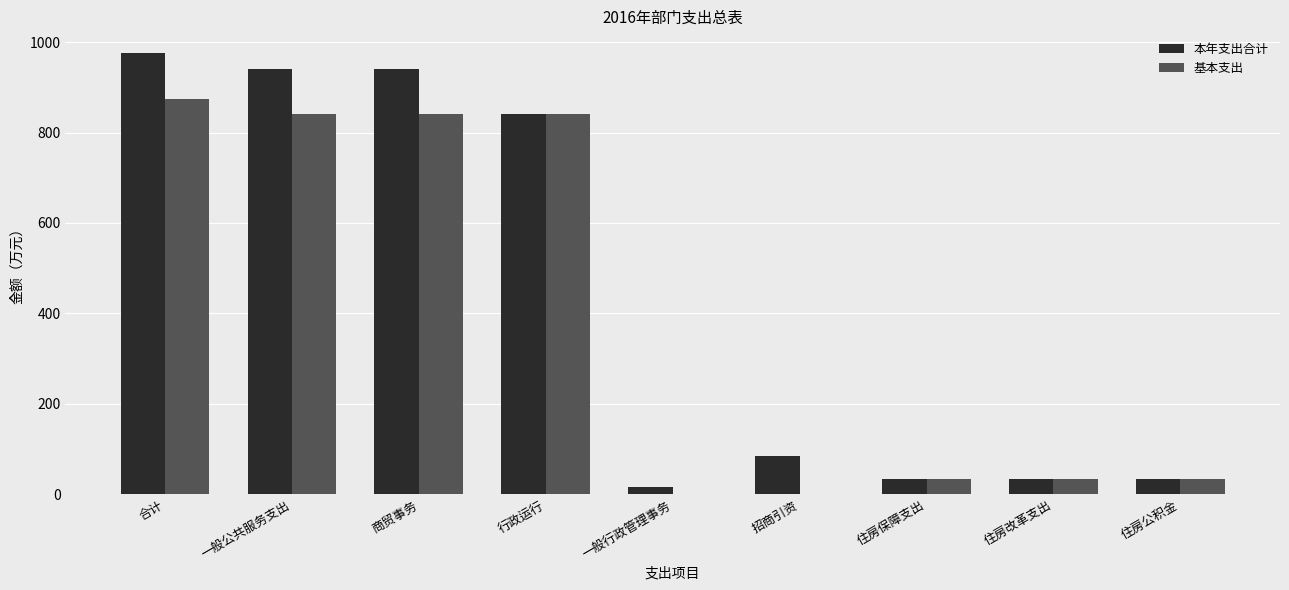

Reading left to right, transcribe all the data shown in this chart.

本年支出合计: 合计=975.0	一般公共服务支出=940.8	商贸事务=940.8	行政运行=840.0	一般行政管理事务=15.8	招商引资=85.0	住房保障支出=34.2	住房改革支出=34.2	住房公积金=34.2
基本支出: 合计=874.2	一般公共服务支出=840.0	商贸事务=840.0	行政运行=840.0	一般行政管理事务=0.0	招商引资=0.0	住房保障支出=34.2	住房改革支出=34.2	住房公积金=34.2